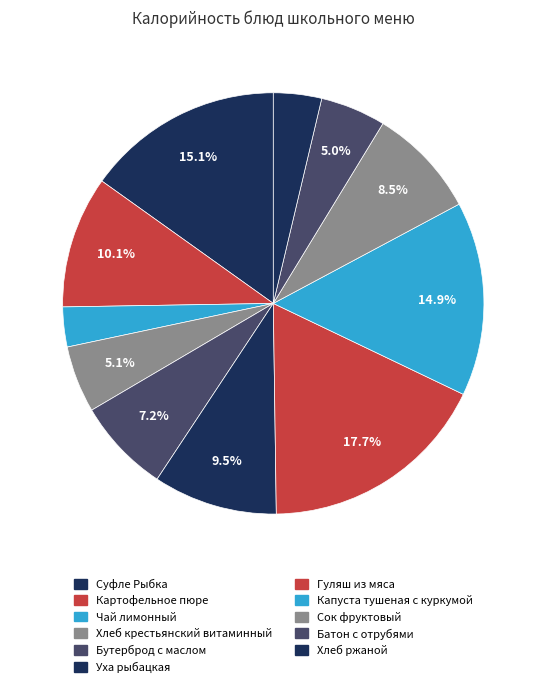

How many slices are in this pie chart?

11